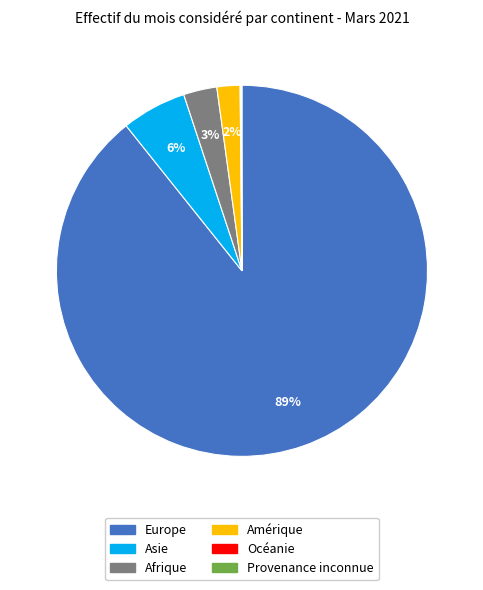

Is Europe the majority of the pie?

Yes